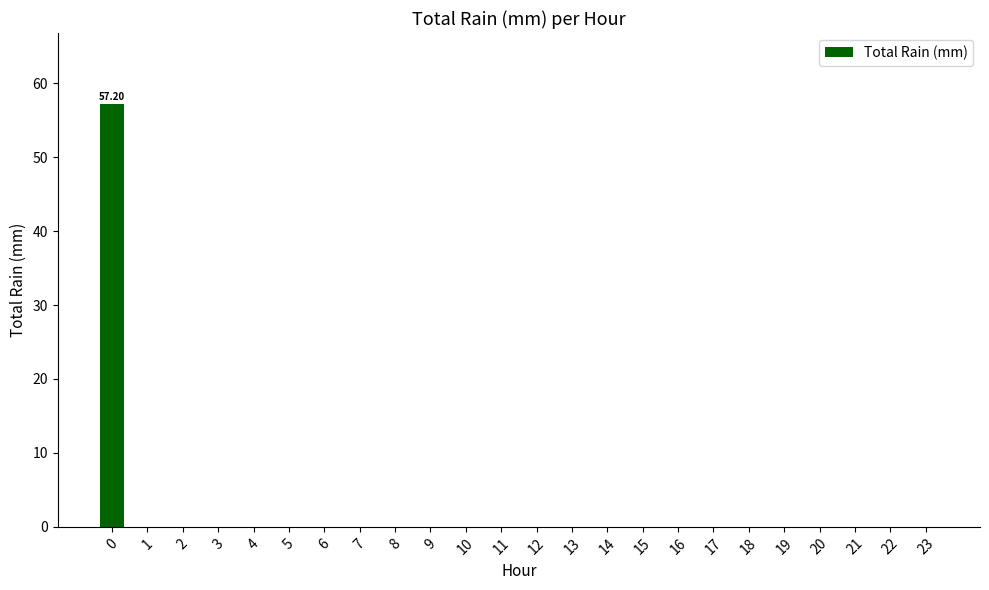

What is the sum of all values?

57.2